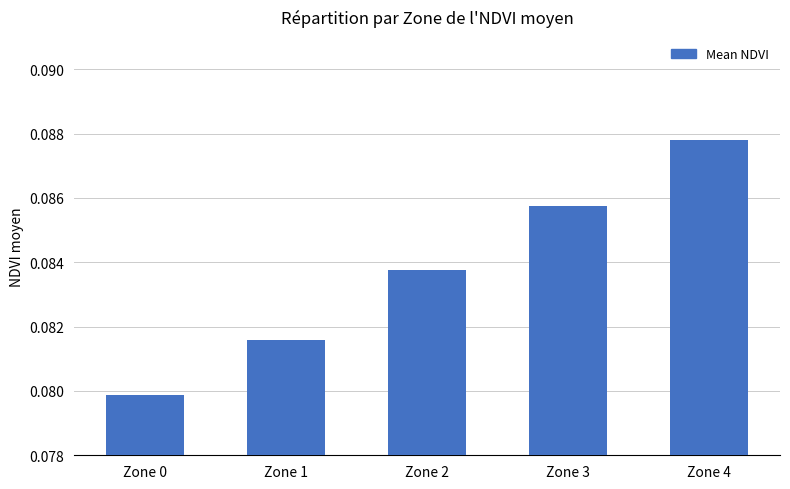

The chart shows a value of 0.0 at Zone 0. True or false?

False